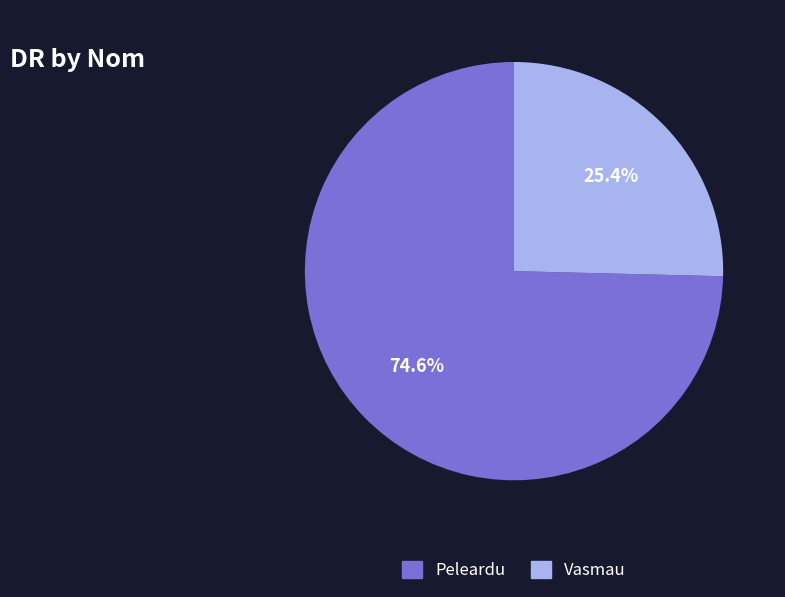

Count the number of slices in the pie.

2